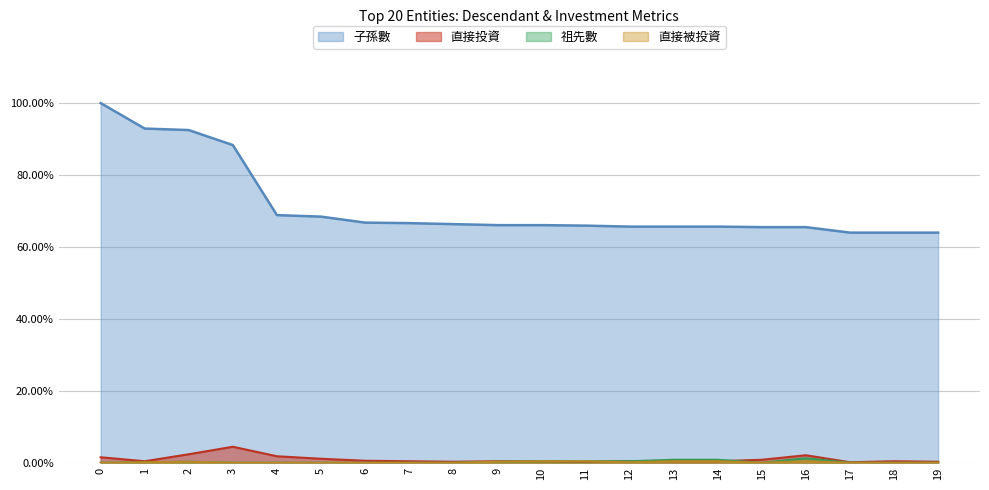

True or false: 直接被投資 has more than 1 interior local peaks.

True